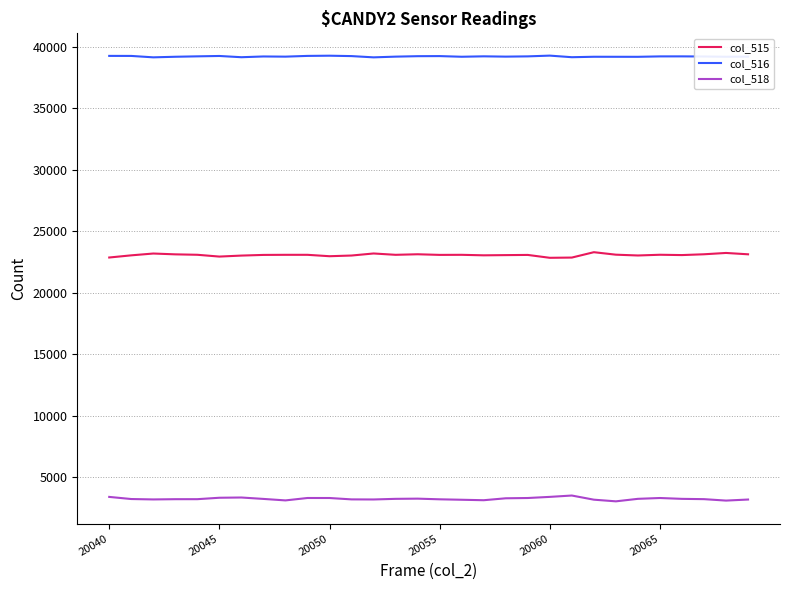

Which series has the largest total across all categories?

col_516